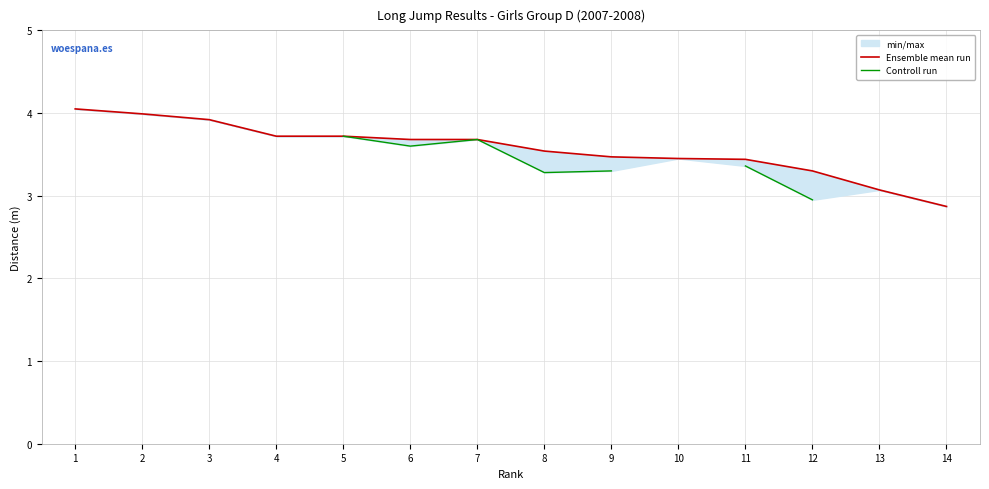

Which category has the lowest value in the Ensemble mean run series?

14